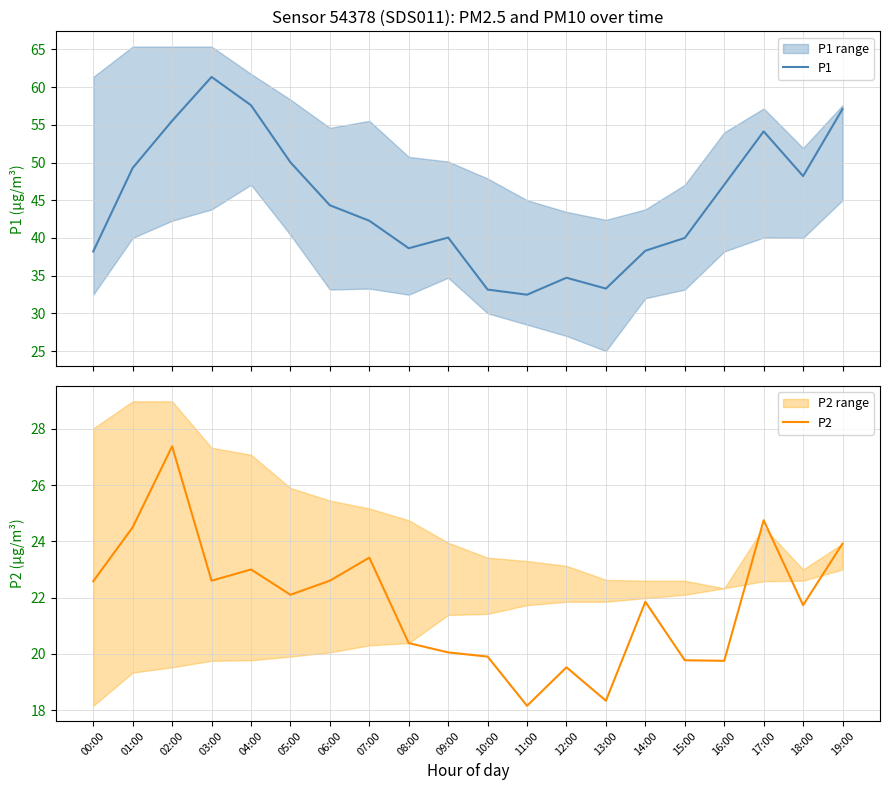

What is the average value of the P2 series?

21.8